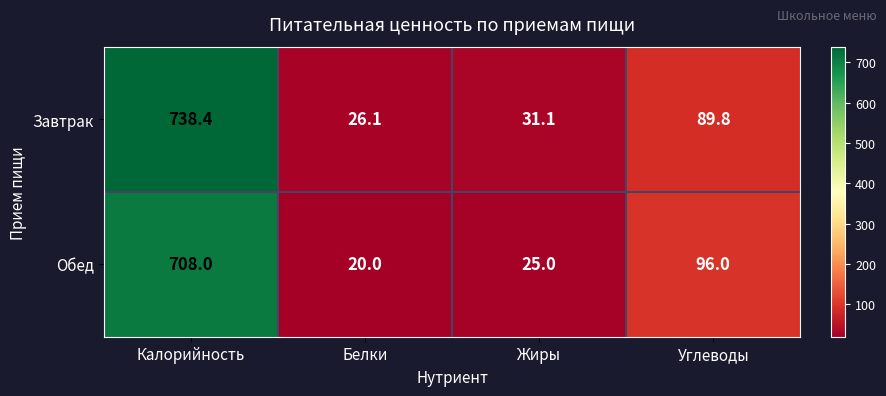

Count the number of categories in the chart.

4